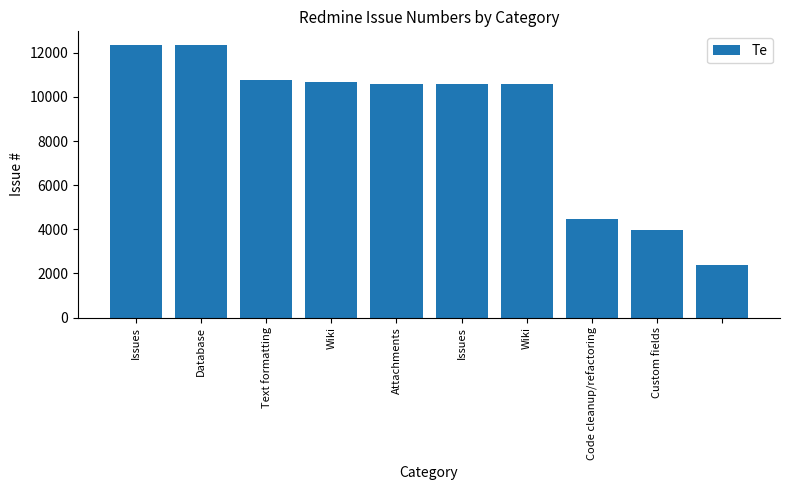

What is the greatest value displayed?

12356